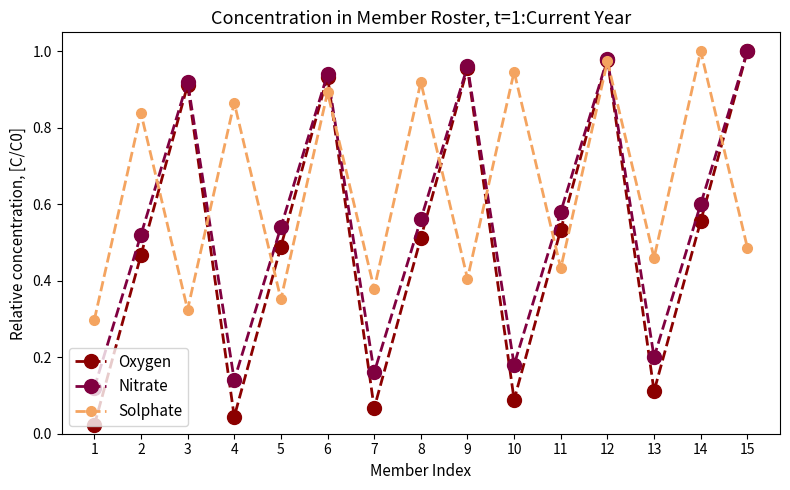

At which category is the sum across all series the highest?

12